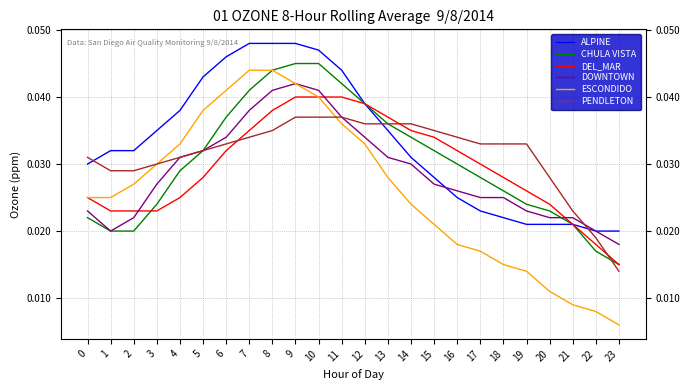

Which series ends up on top after the final intersection of PENDLETON and ALPINE?

ALPINE